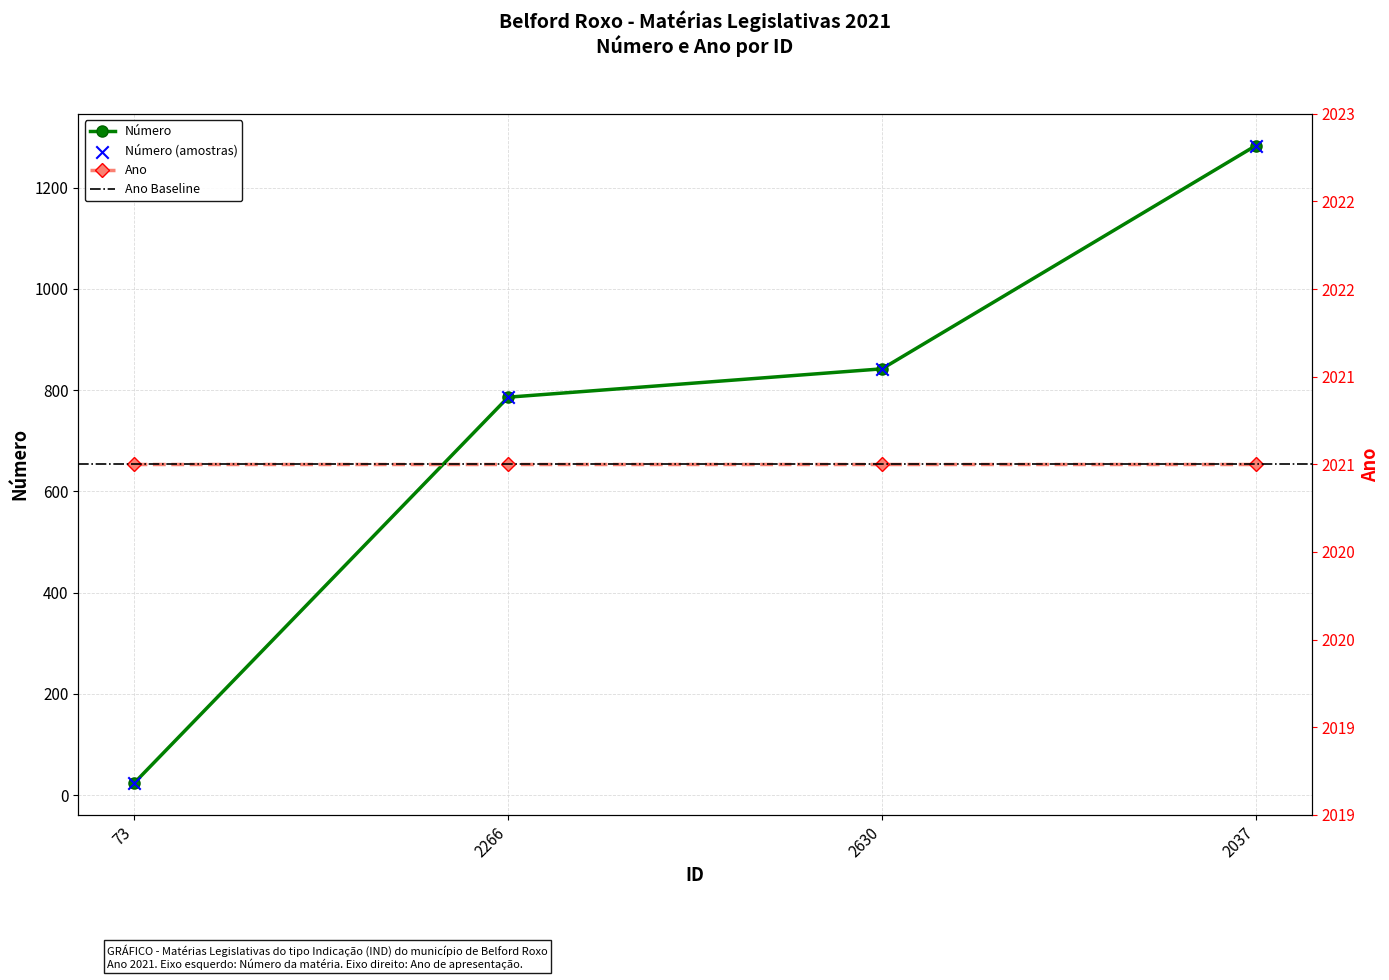

Which has a higher value, 73 or 2037?

2037